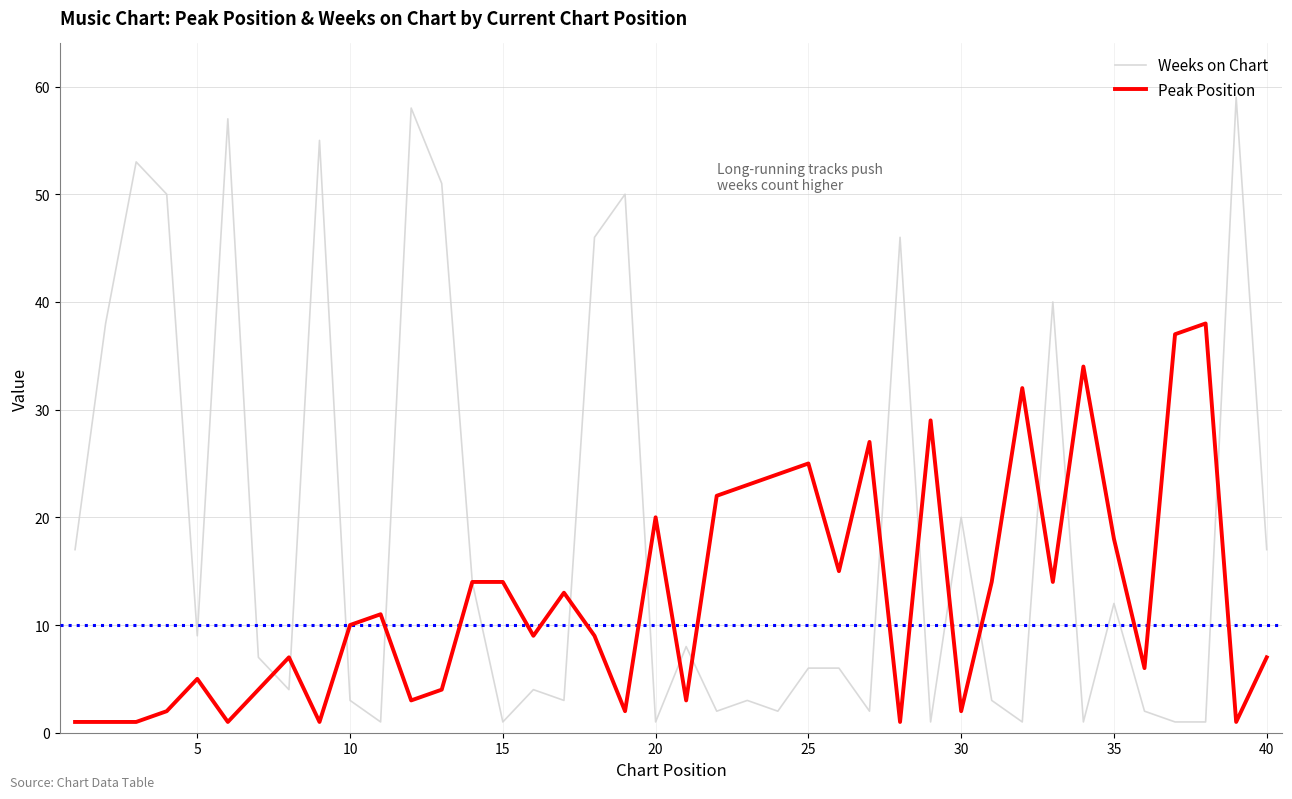

What is the maximum value for Weeks on Chart?

59